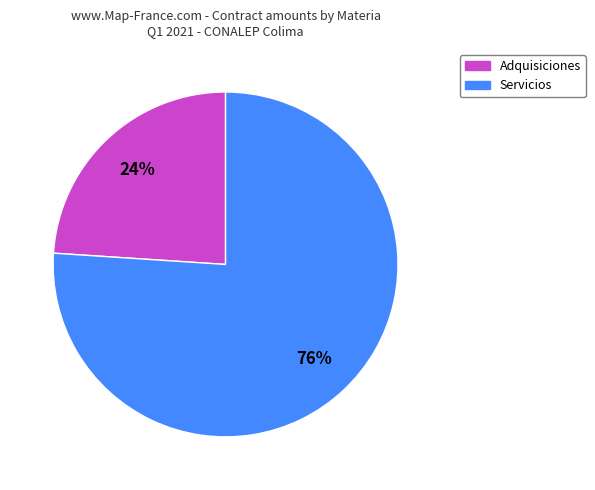

To the nearest percent, what is the difference between the Adquisiciones and Servicios slice percentages?

52%